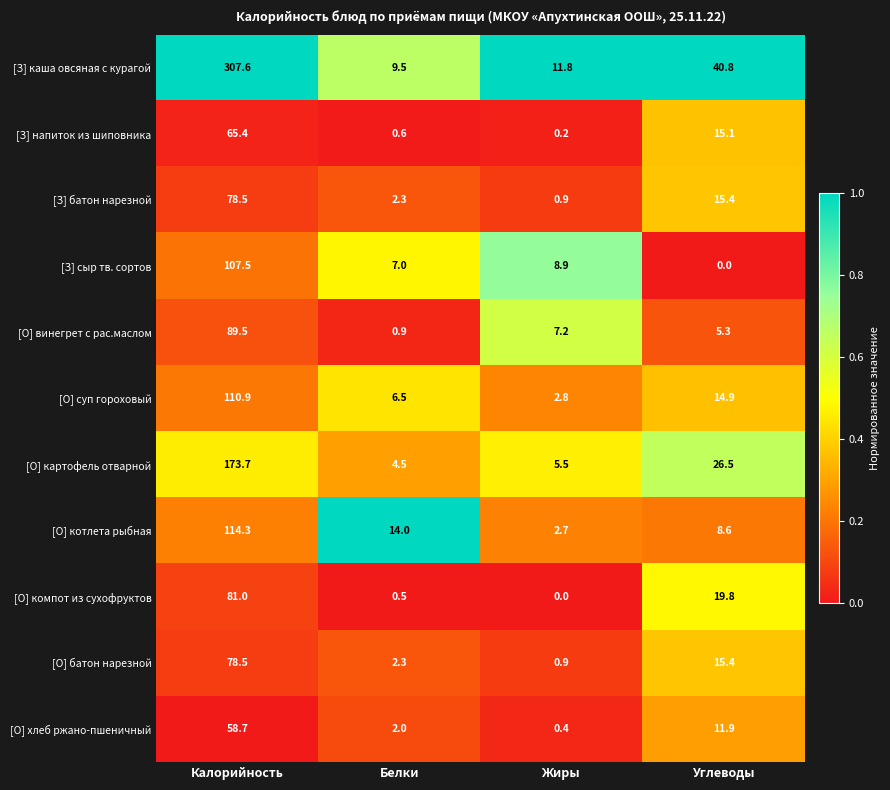

At how many categories does at least one series exceed 0?

4